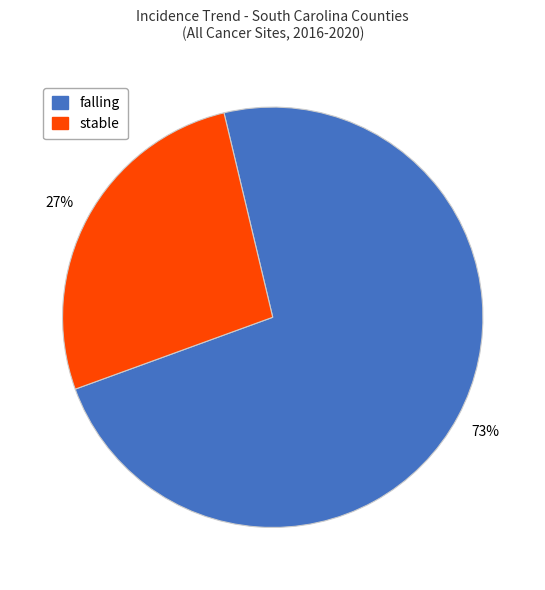

Is there a majority slice in this chart?

Yes